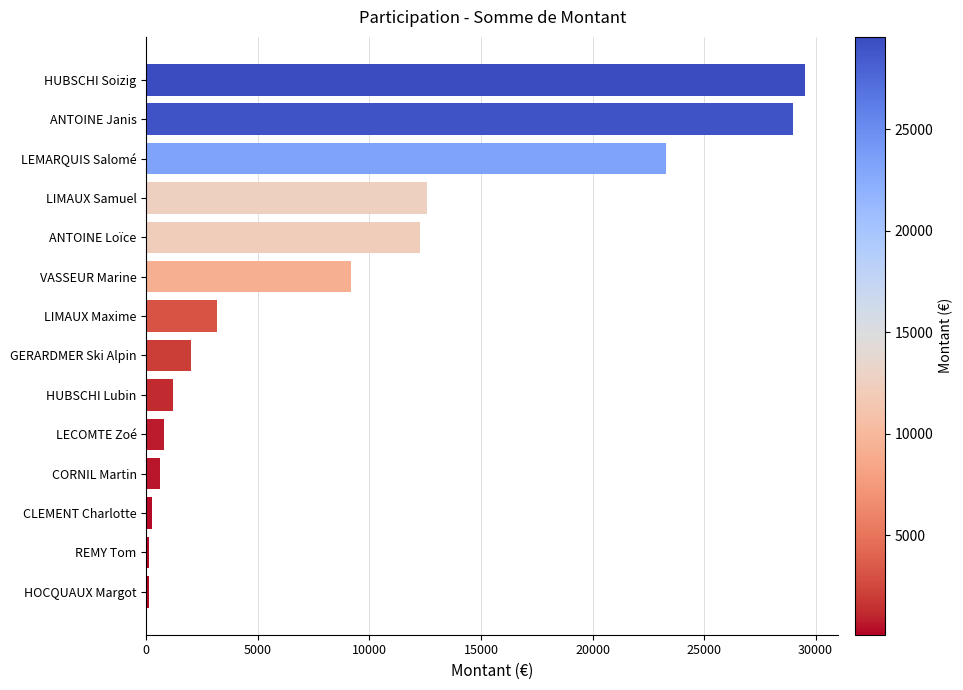

Where is the data nearest to the value 14825?

LIMAUX Samuel